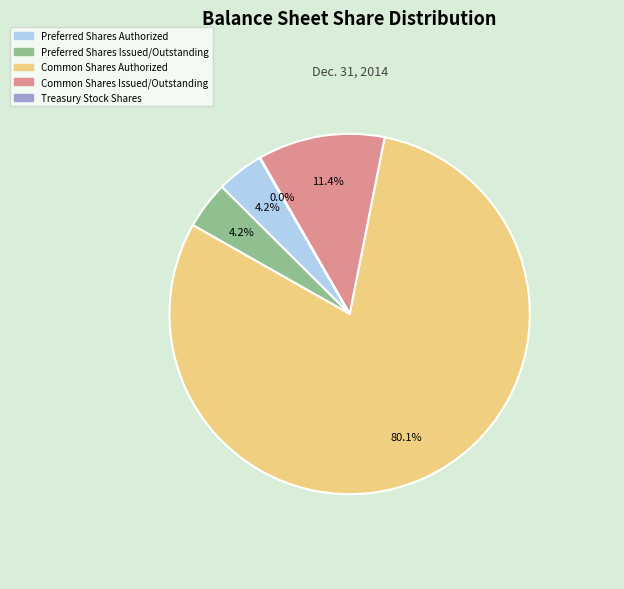

Which has a higher value, Preferred Shares Issued/Outstanding or Common Shares Authorized?

Common Shares Authorized